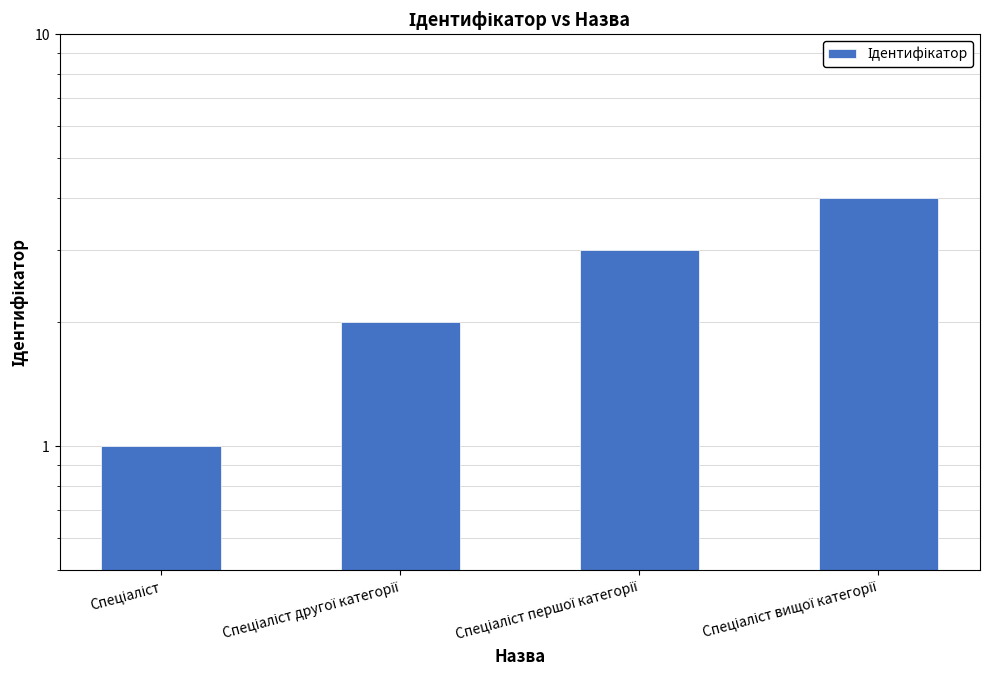

What is the change in value from Спеціаліст to Спеціаліст вищої категорії?

+3